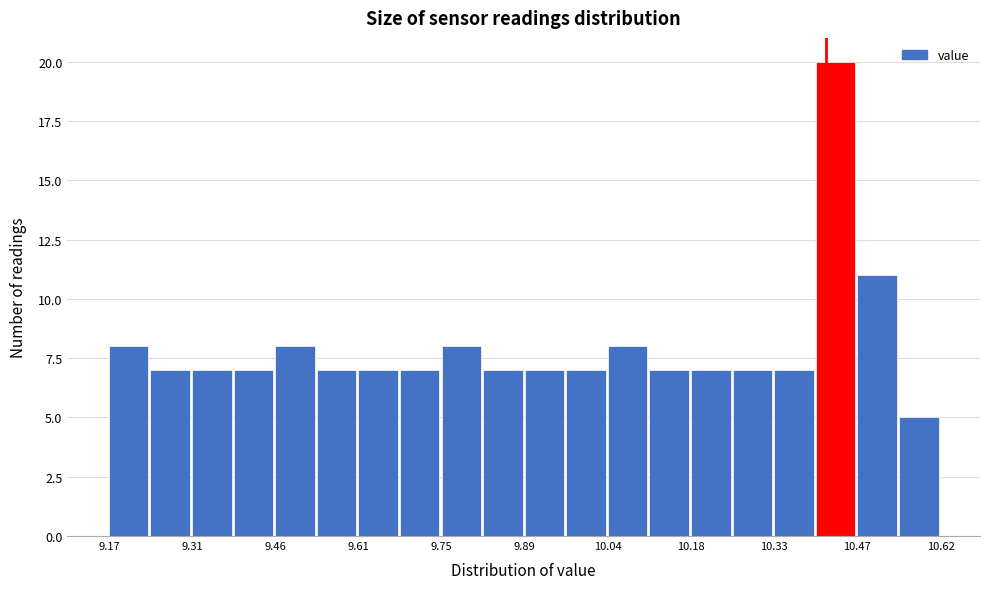

Around what value on the x-axis is the tallest bar? Give the approximate position of its centre, as read against the axis.

10.44